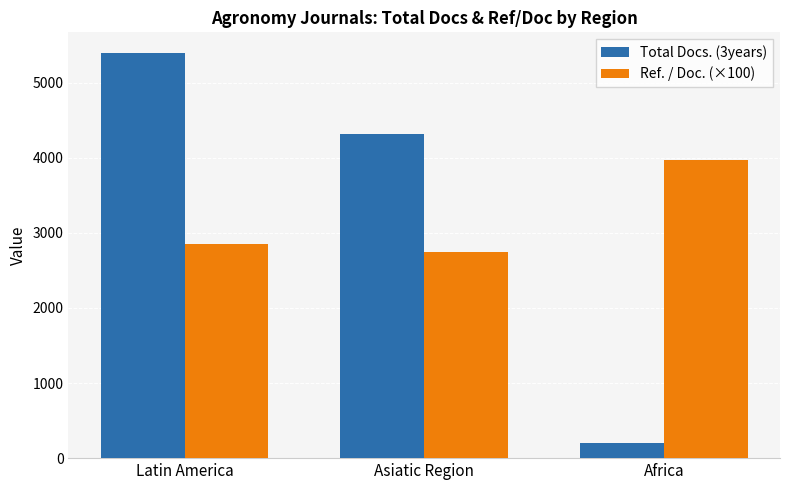

At Latin America, list the series in order from smallest to largest.

Ref. / Doc. (×100), Total Docs. (3years)